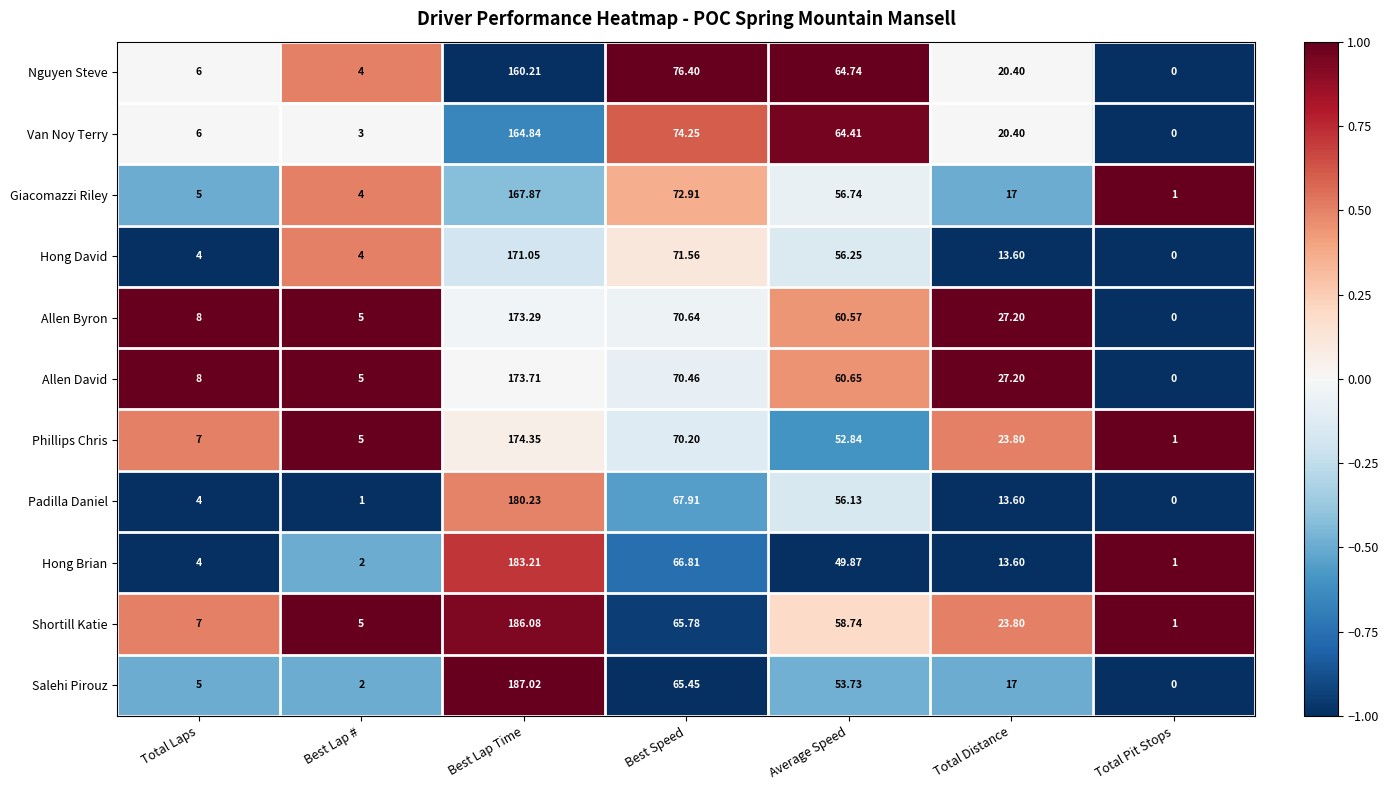

How many data points in Nguyen Steve are above 20?

4